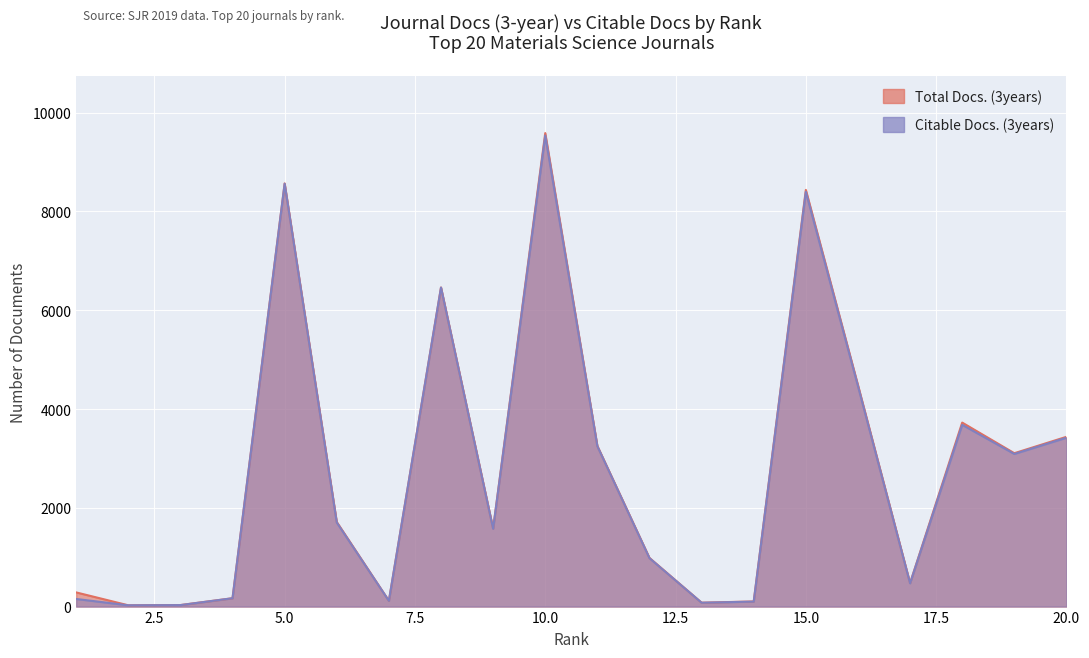

What is the highest value of the Citable Docs. (3years) series?

9536